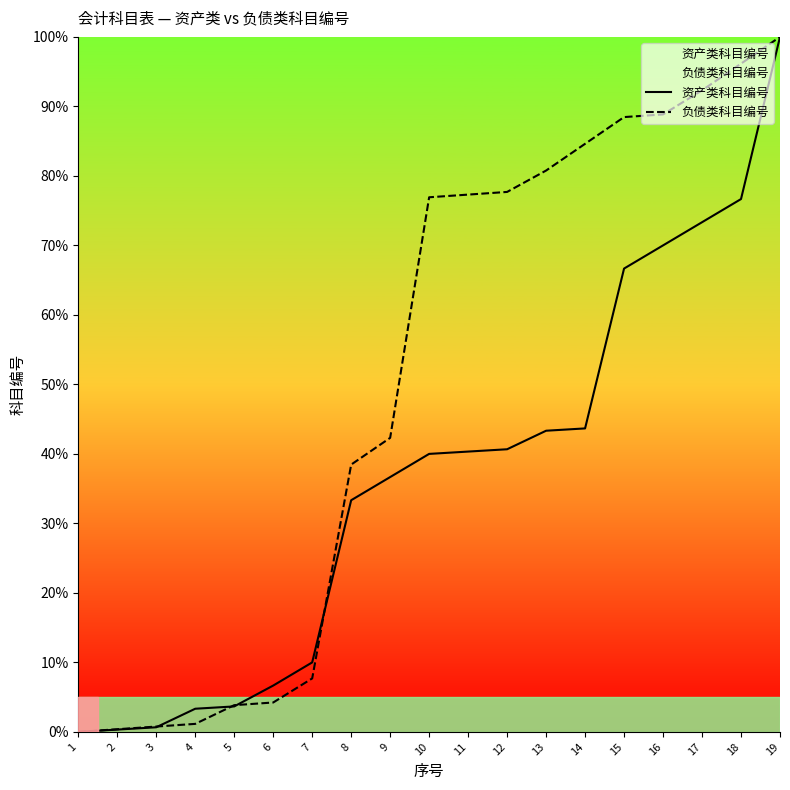

Where is 负债类科目编号 nearest to the value 50?

9